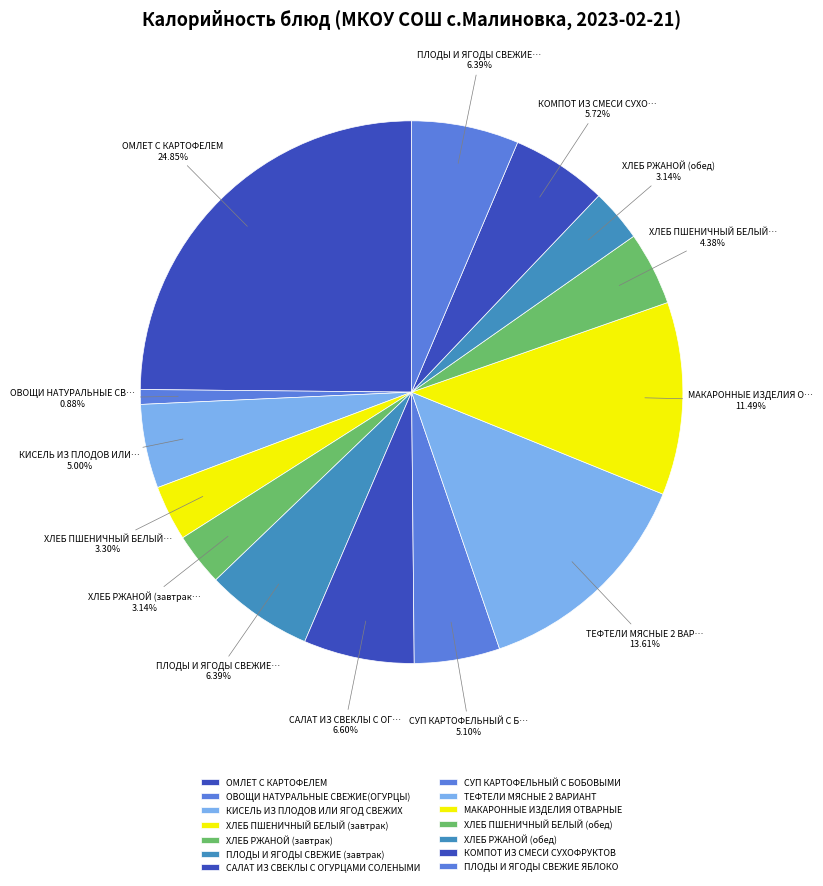

Between ХЛЕБ ПШЕНИЧНЫЙ БЕЛЫЙ (обед) and ТЕФТЕЛИ МЯСНЫЕ 2 ВАРИАНТ, which is larger?

ТЕФТЕЛИ МЯСНЫЕ 2 ВАРИАНТ